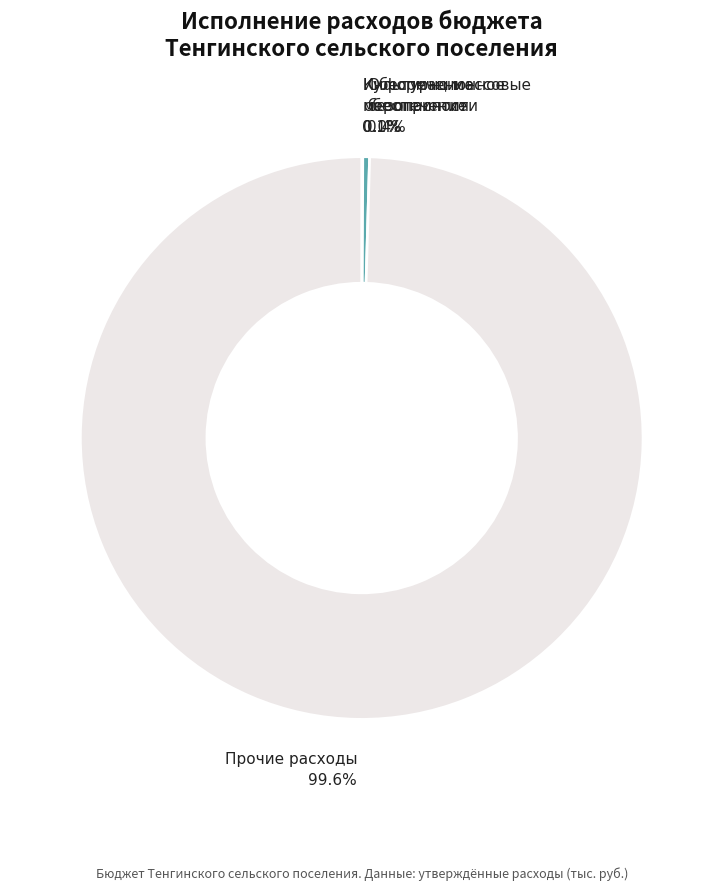

To the nearest percent, what is the difference between the largest and smallest slice percentages?

100%